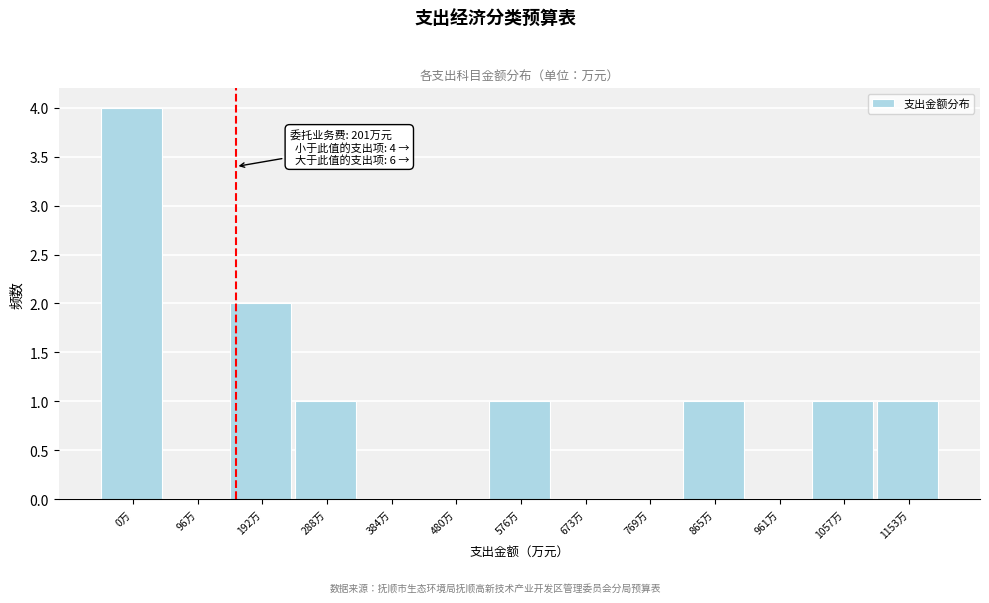

Reading left to right, extract all data points from this chart.

0万=4	96万=0	192万=2	288万=1	384万=0	480万=0	576万=1	673万=0	769万=0	865万=1	961万=0	1057万=1	1153万=1